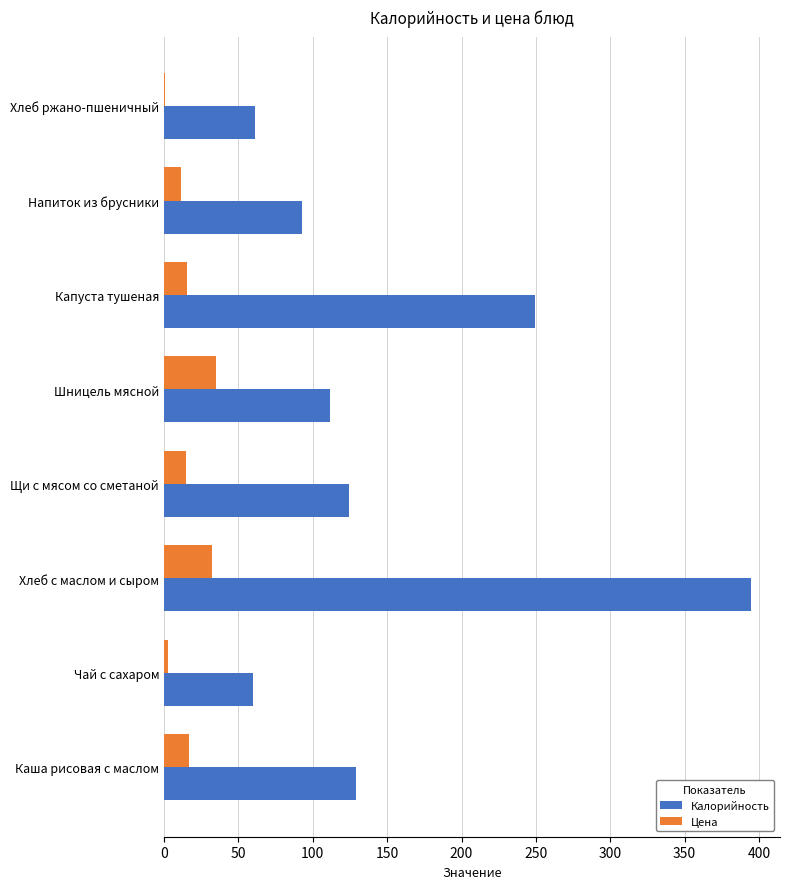

Between Каша рисовая с маслом and Хлеб ржано-пшеничный, which series saw the biggest shift?

Калорийность